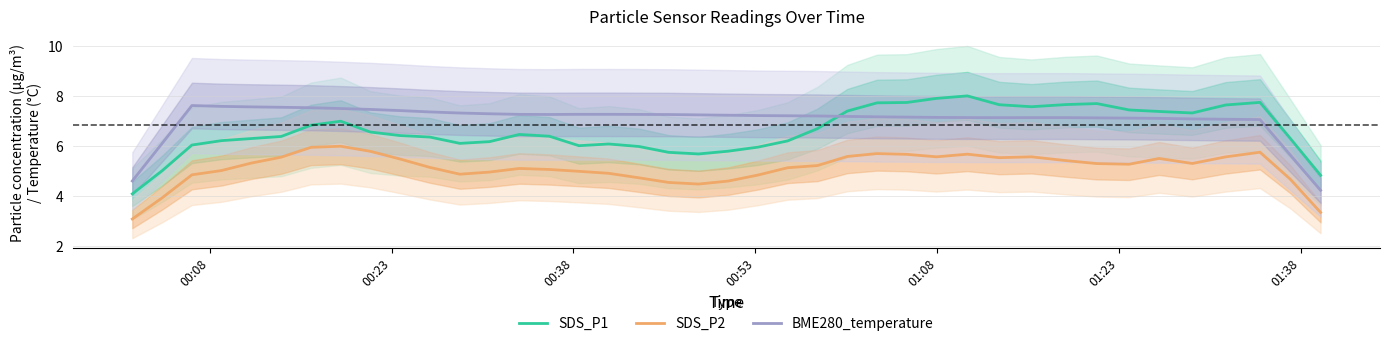

List the series in order of their peak value, highest first.

SDS_P1, BME280_temperature, SDS_P2